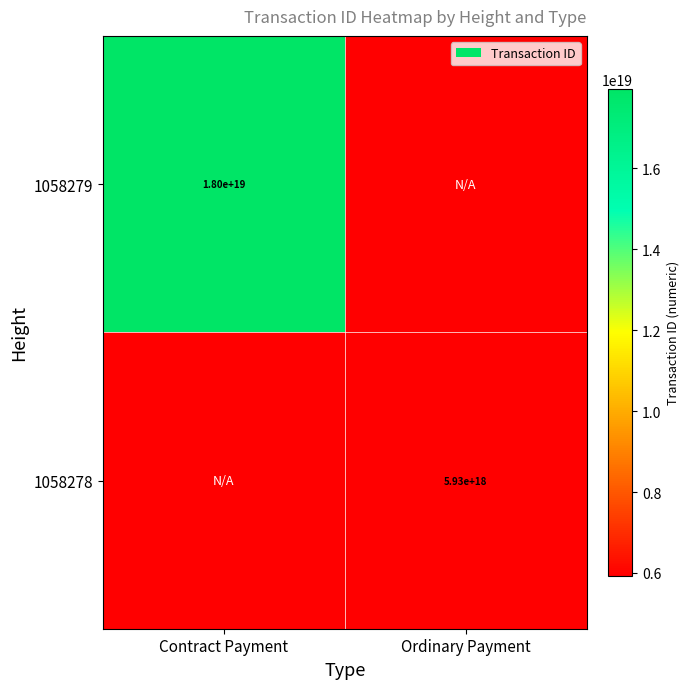

The value of 1058278 at Ordinary Payment is 8974900837762180096. True or false?

False